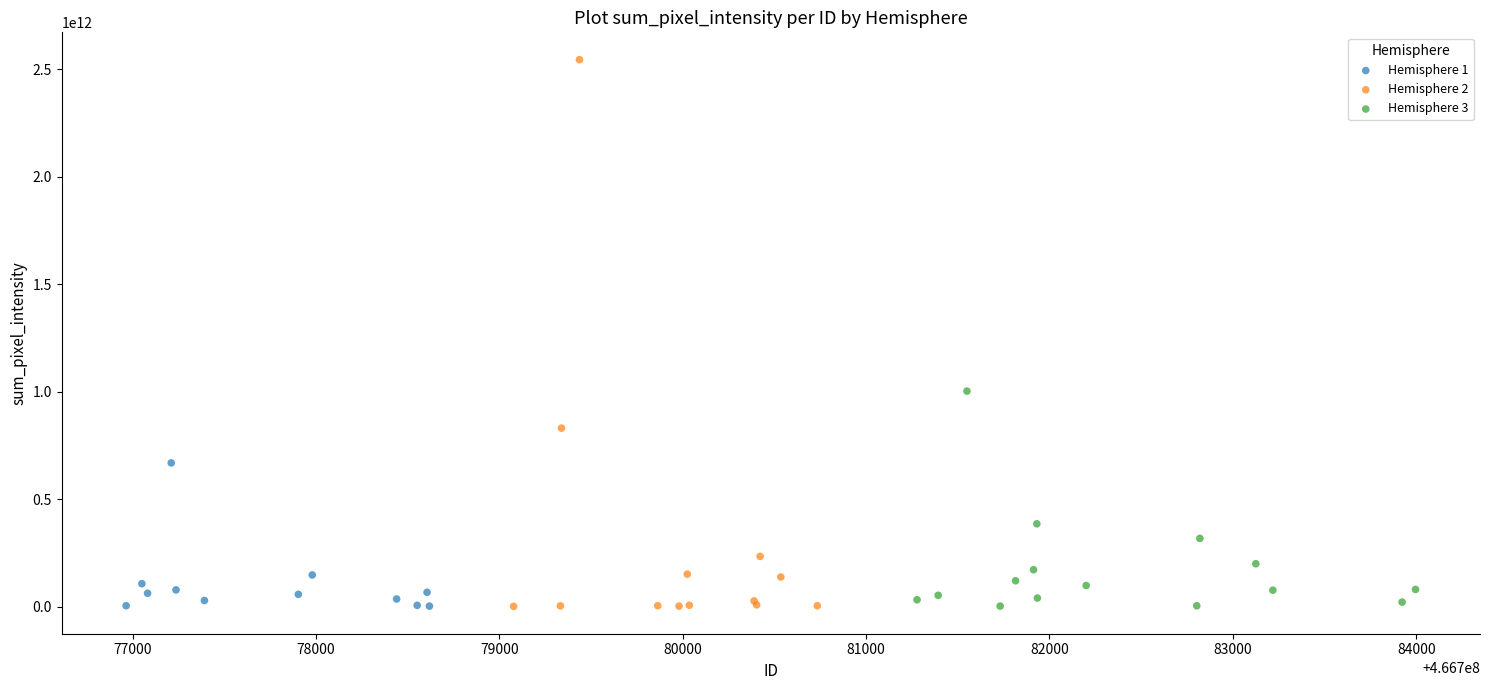

Which series has the widest spread of Y values?

Hemisphere 2